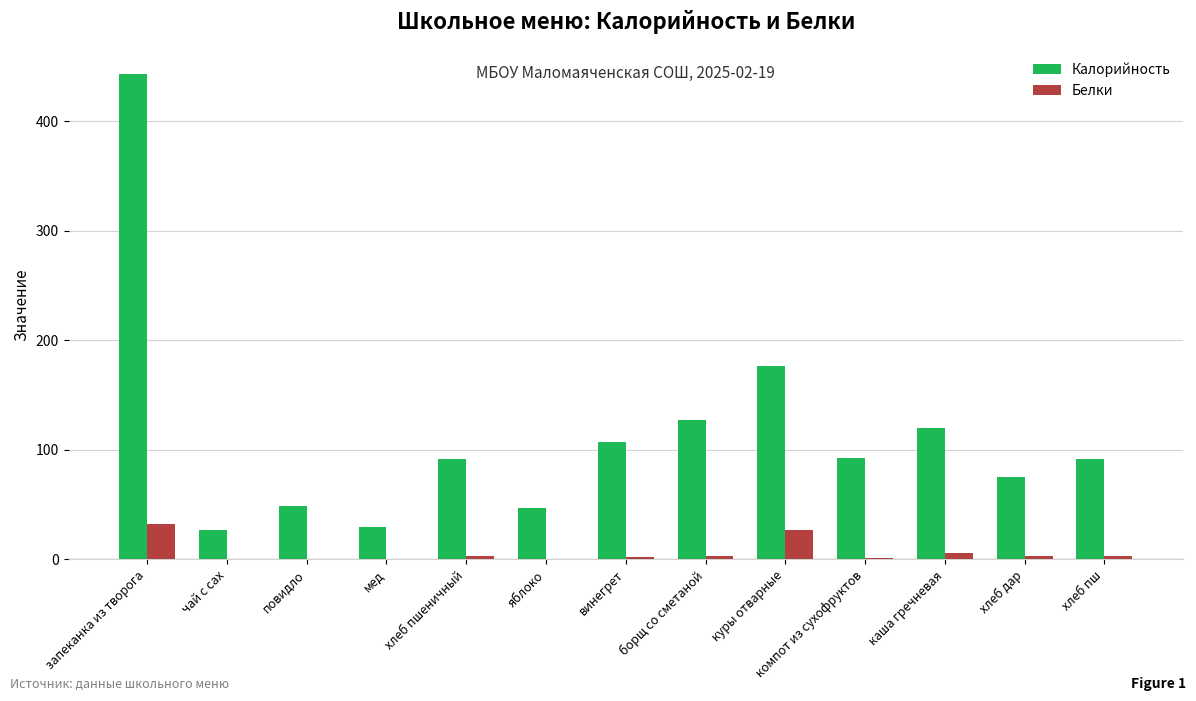

What is the sum of all Калорийность values?

1478.6